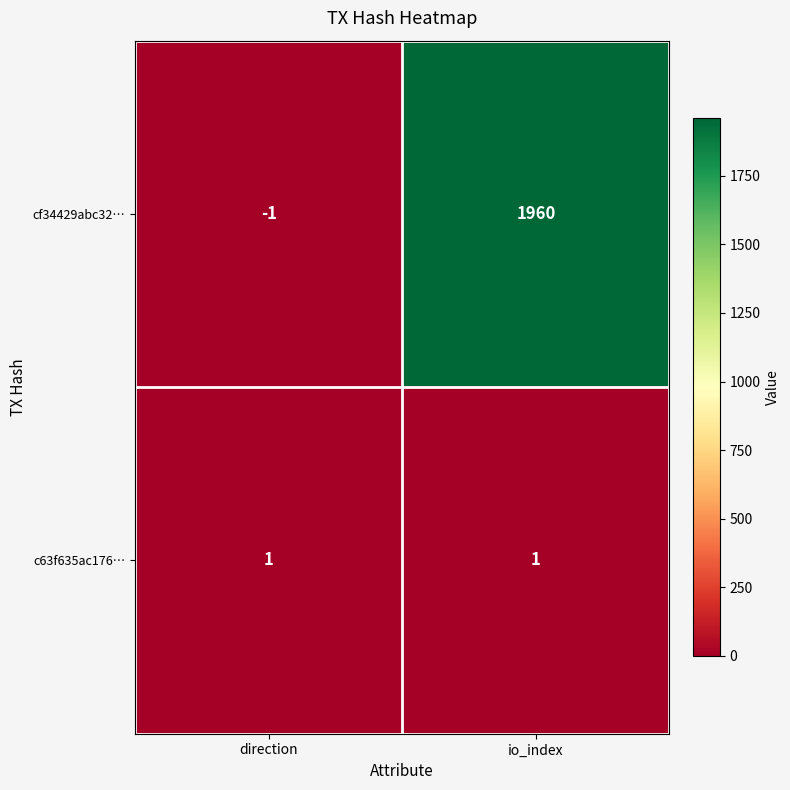

Which series has the largest total across all categories?

cf34429abc32…